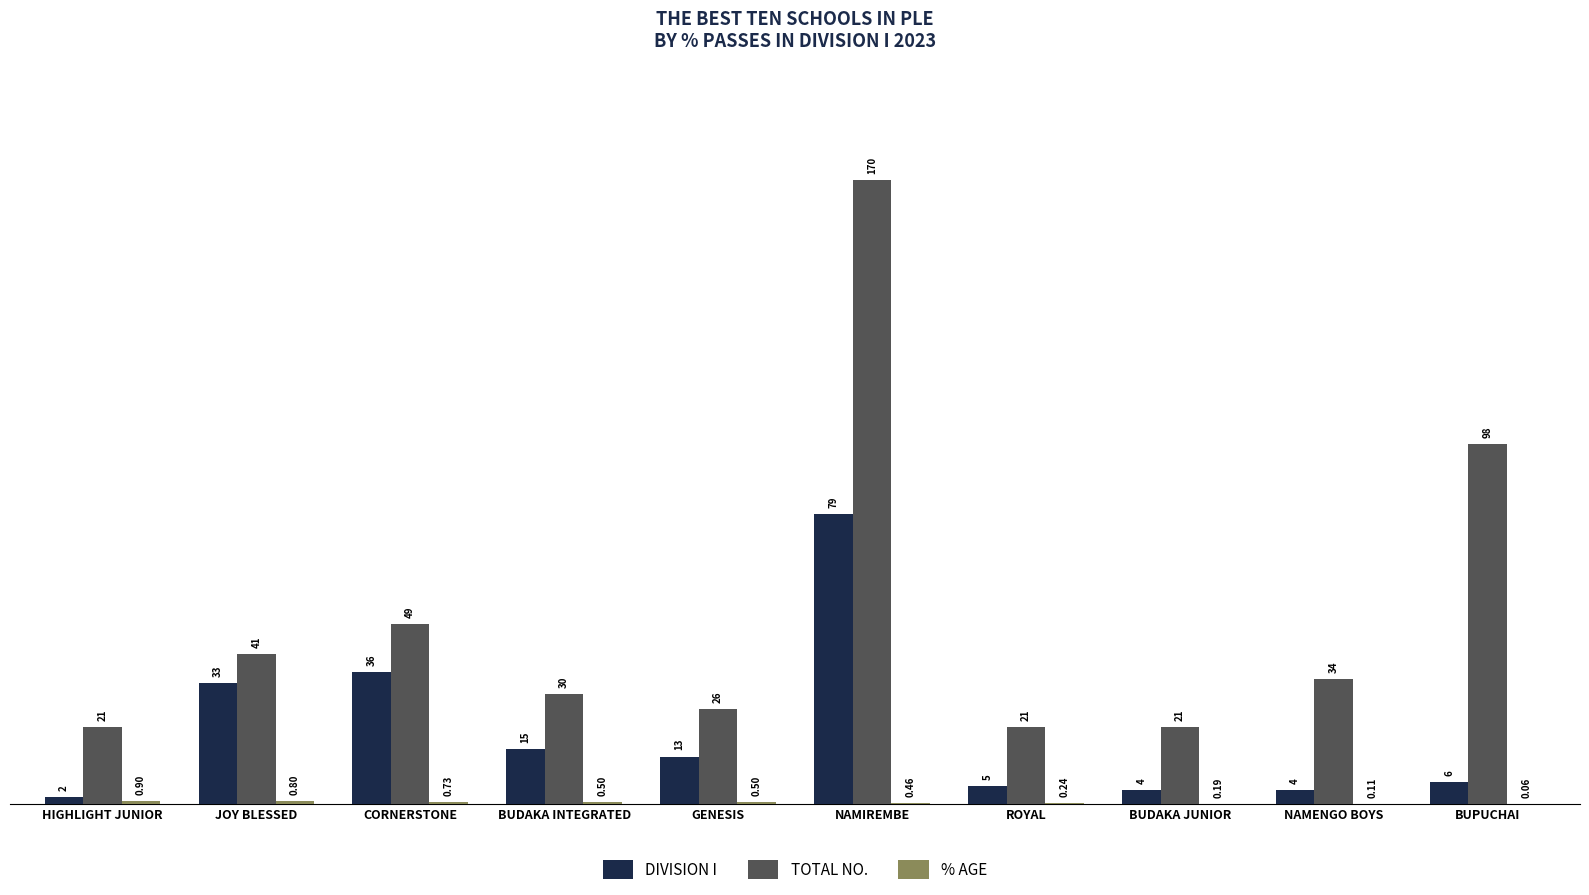

Between JOY BLESSED and ROYAL, which series saw the biggest shift?

DIVISION I